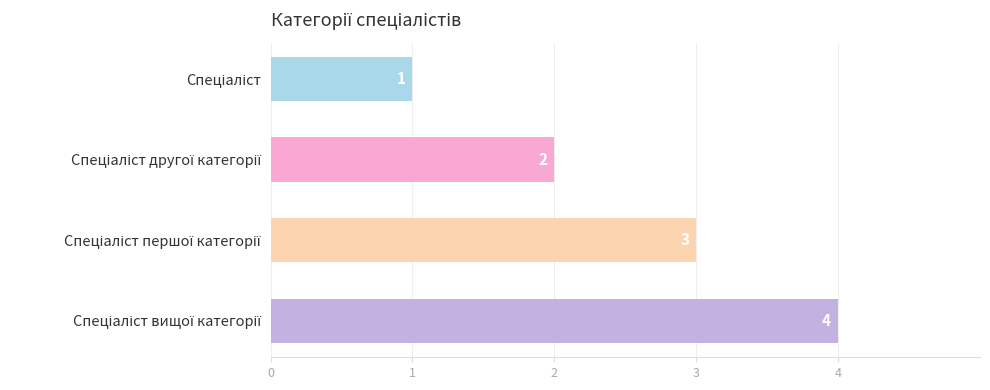

How many values are between 2 and 4?

3